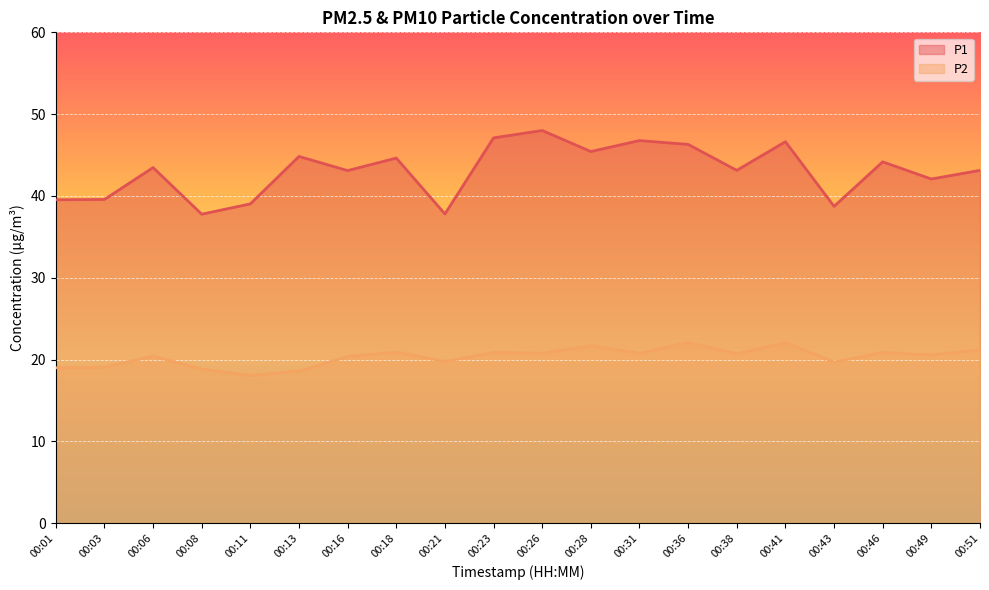

What is the difference between the maximum and minimum values in the P2 series?

4.0